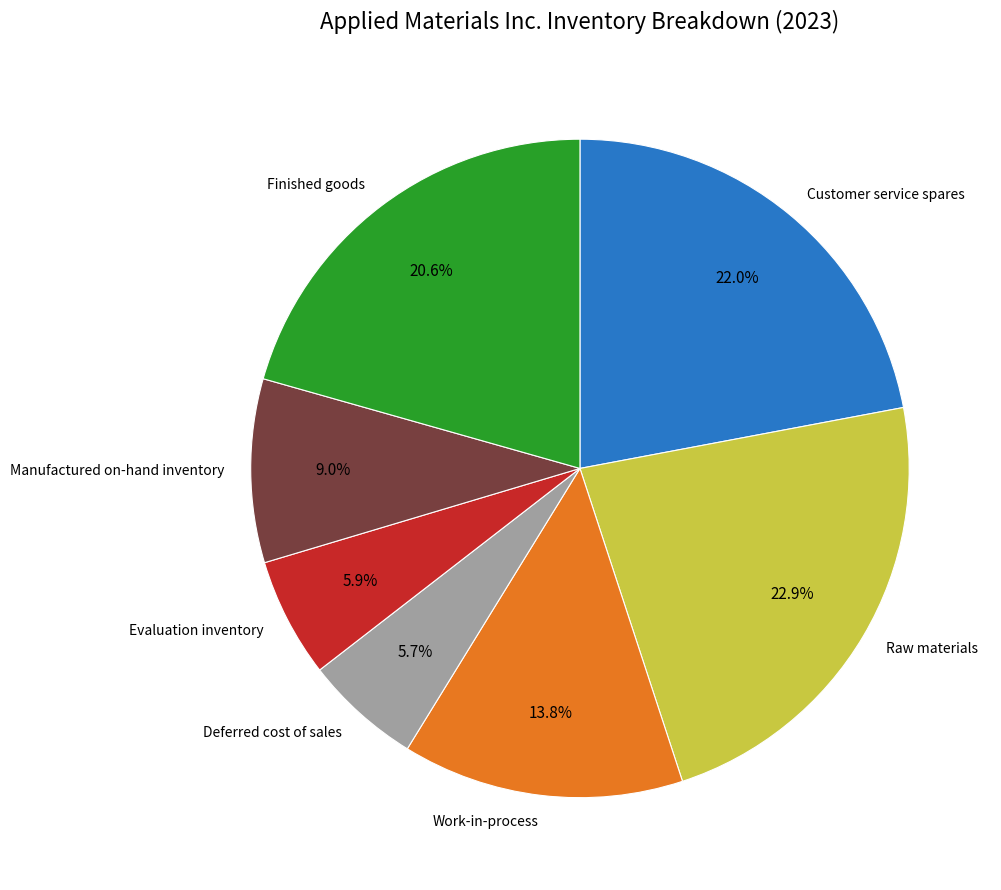

The Work-in-process slice represents 14% of the pie. True or false?

True